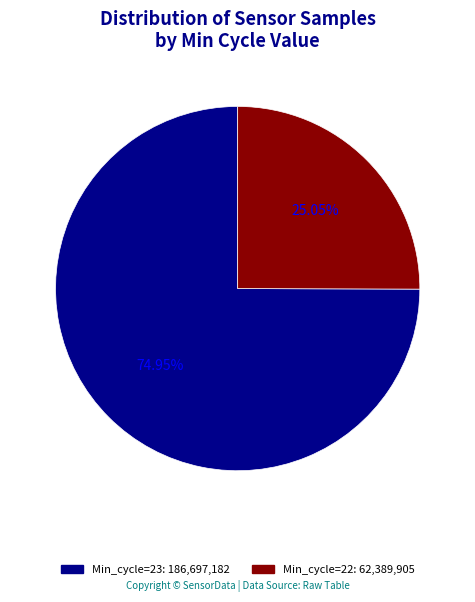

How many segments does this pie chart have?

2